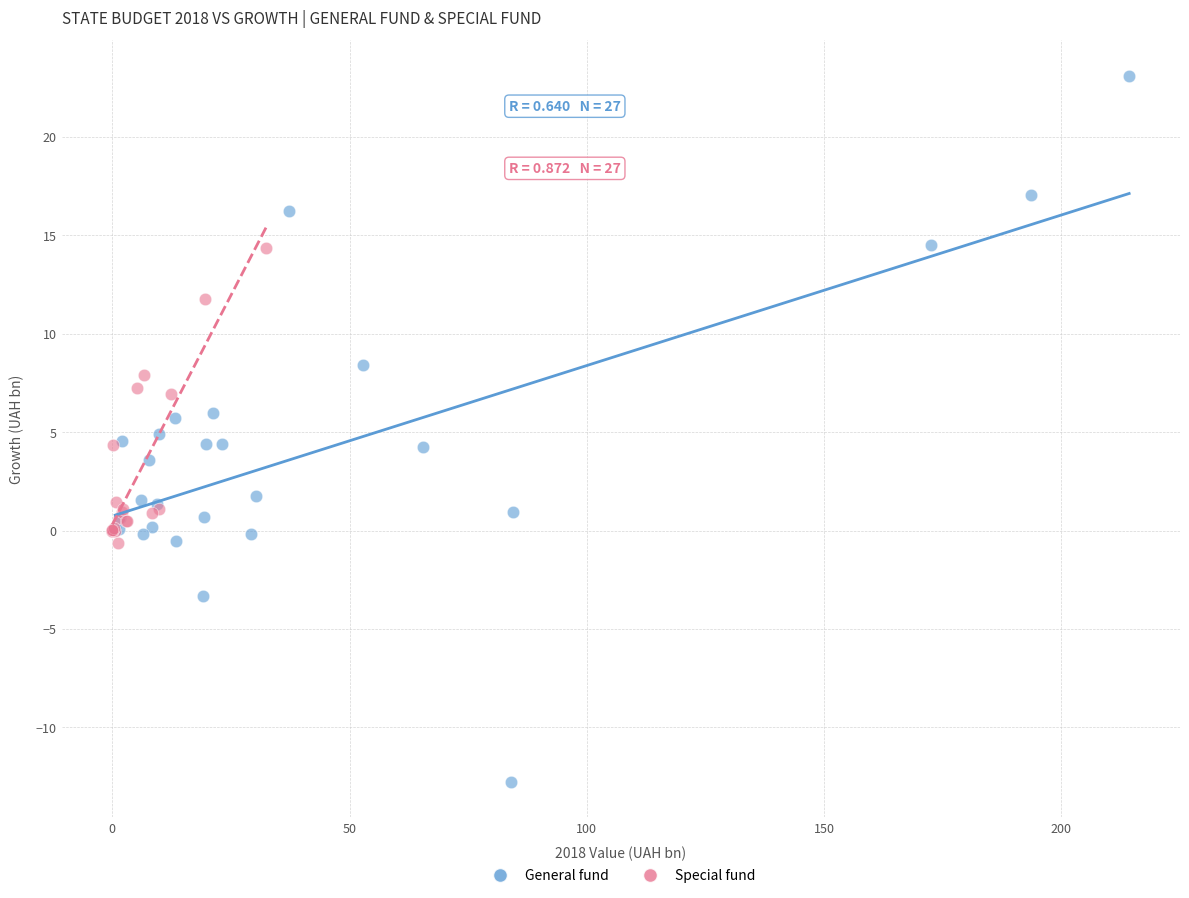

Which series has the largest Y range (max minus min)?

General fund